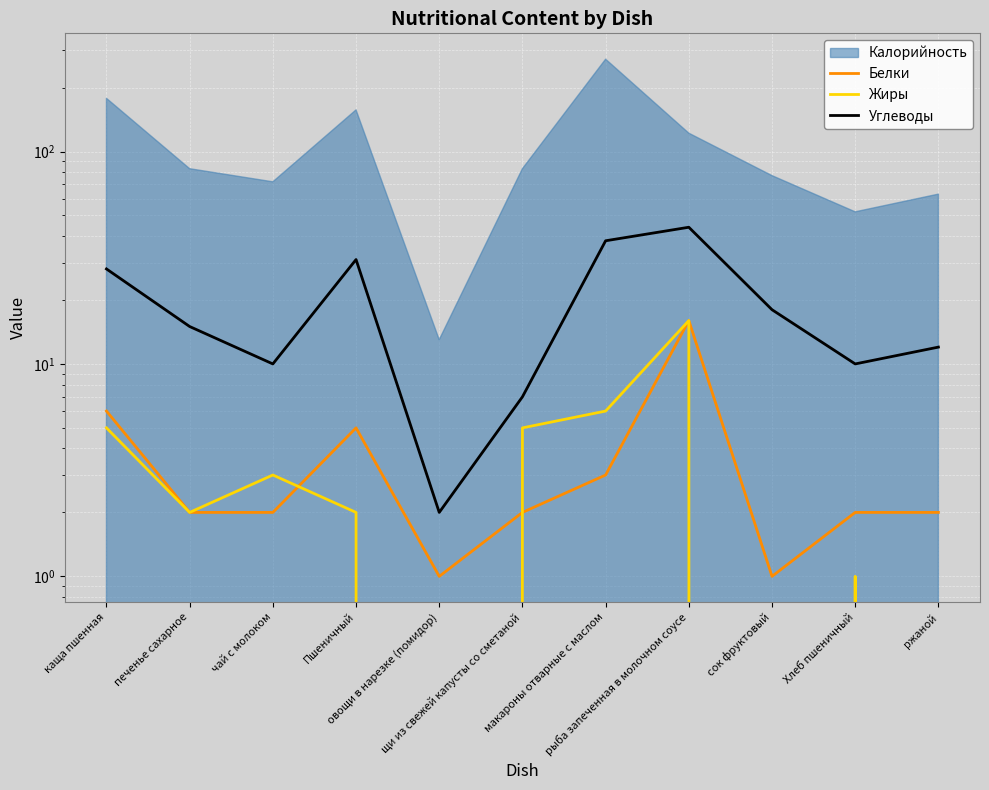

At how many categories does at least one series exceed 35?

2